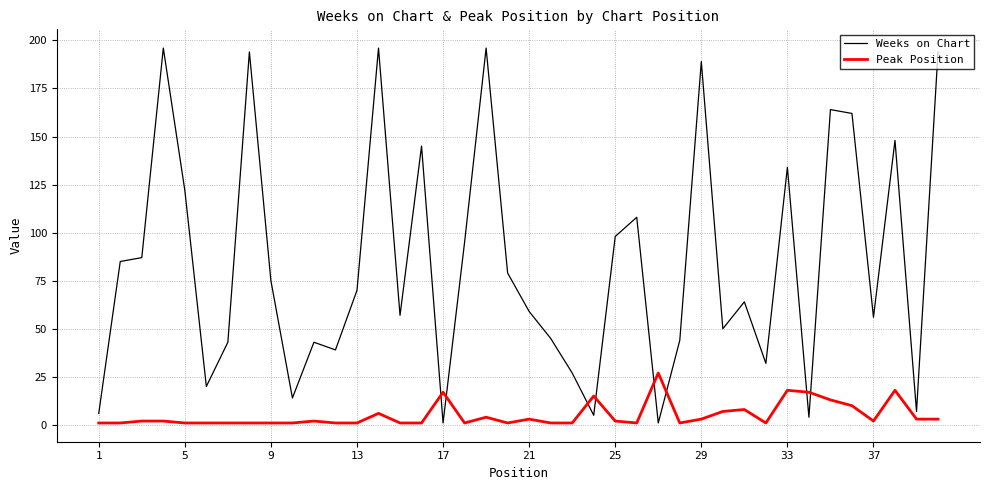

Which series has the largest range (max minus min)?

Weeks on Chart